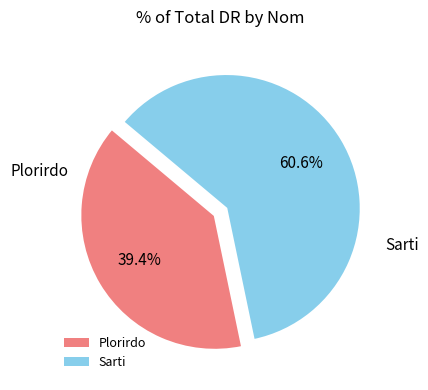

Rank the categories by value from lowest to highest.

Plorirdo, Sarti